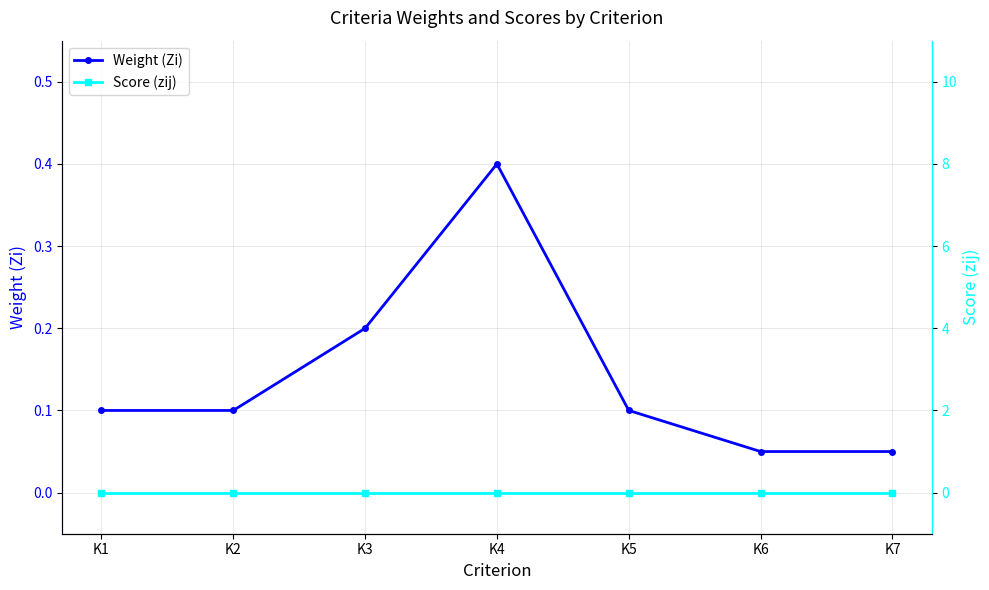

Read the Weight (Zi) value at K5.

0.1